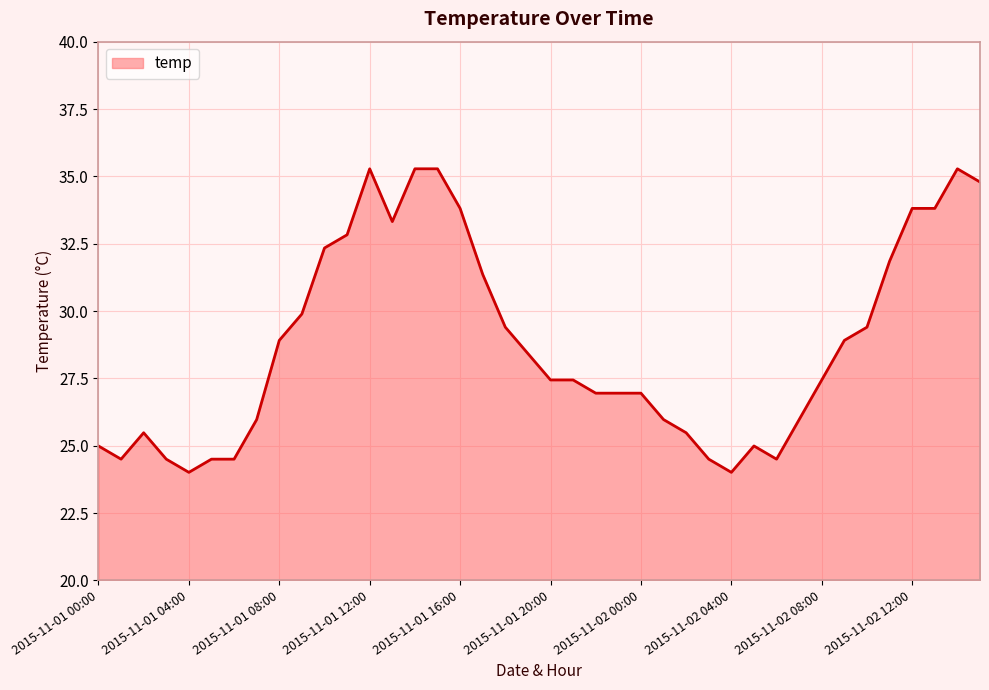

What is the minimum value shown in the chart?

24.0